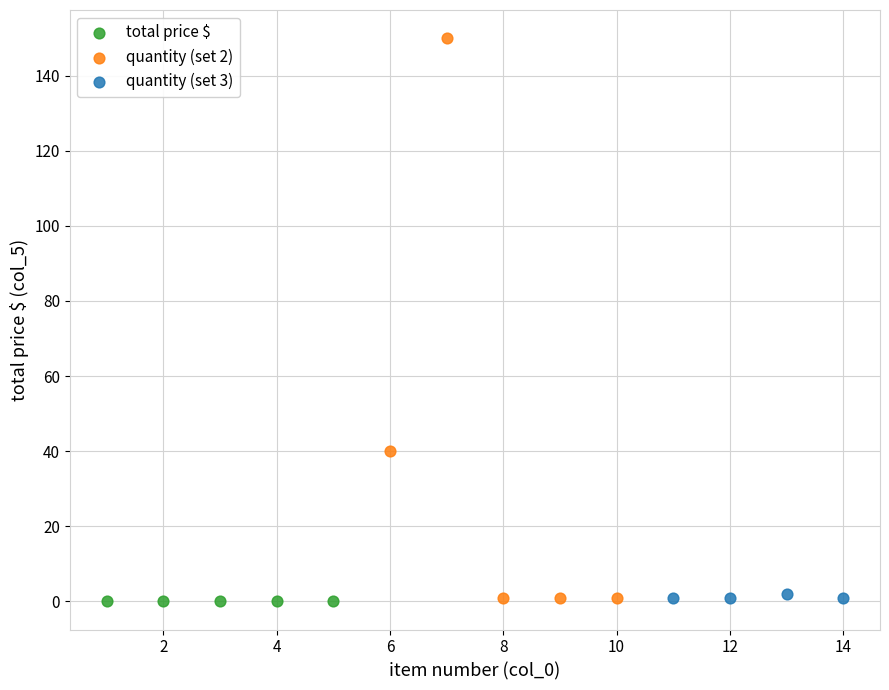

Which series reaches the maximum Y coordinate?

quantity (set 2)